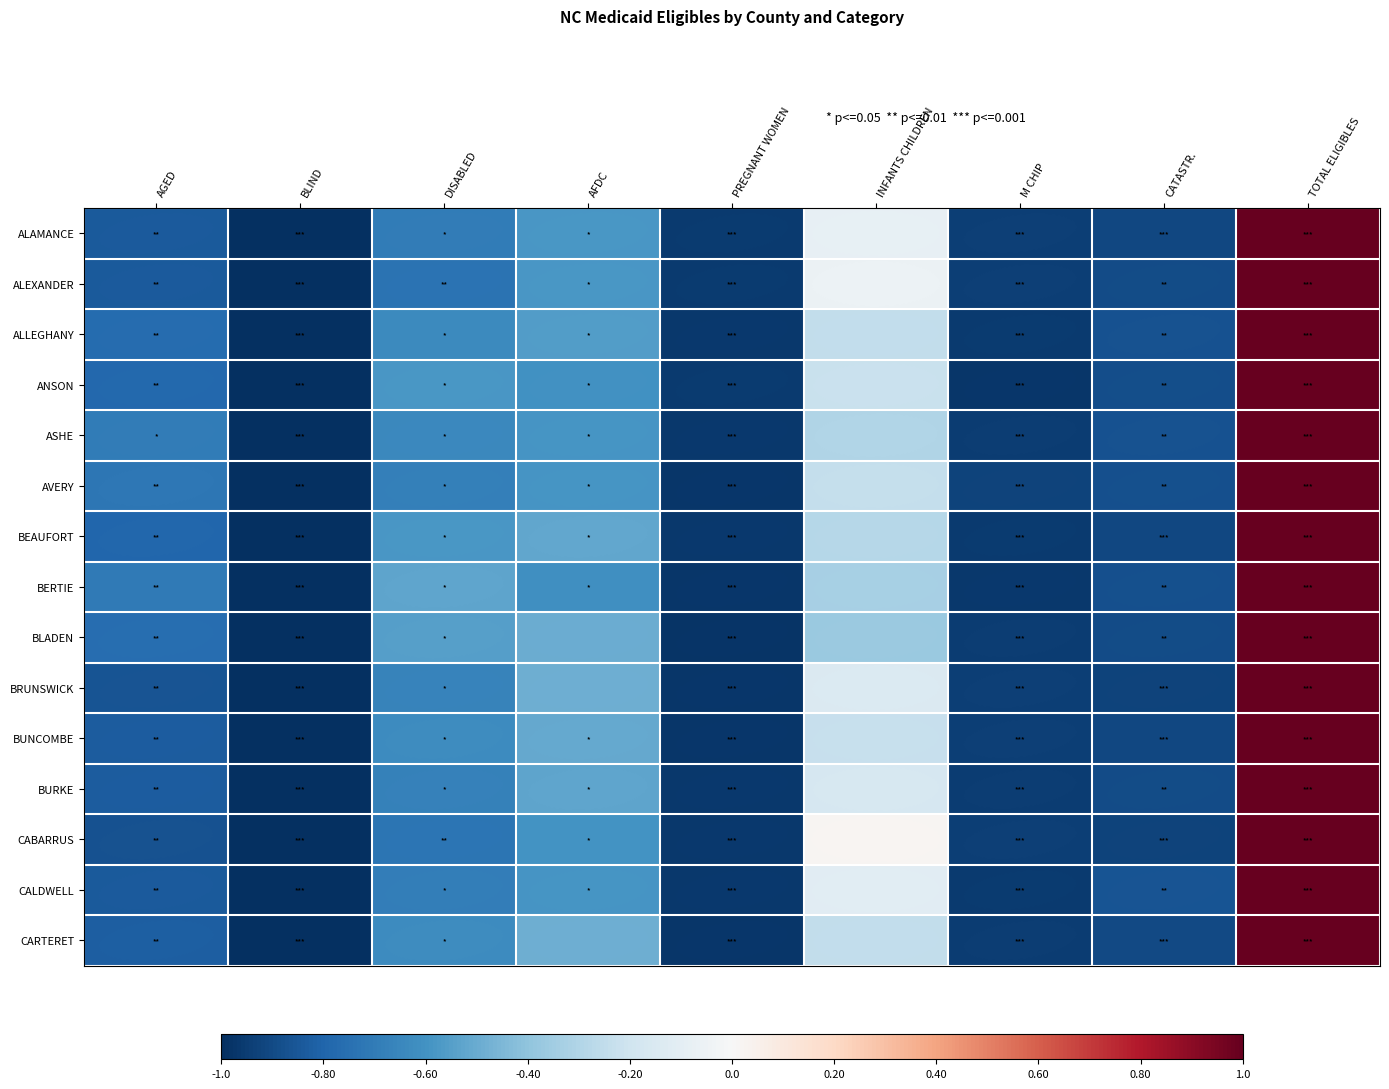

Reading left to right, list all the values displayed in this chart.

ALAMANCE: AGED=-0.8	BLIND=-1.0	DISABLED=-0.7	AFDC=-0.6	PREGNANT WOMEN=-1.0	INFANTS CHILDREN=-0.1	M CHIP=-0.9	CATASTR.=-0.9	TOTAL ELIGIBLES=1.0
ALEXANDER: AGED=-0.8	BLIND=-1.0	DISABLED=-0.7	AFDC=-0.6	PREGNANT WOMEN=-1.0	INFANTS CHILDREN=-0.1	M CHIP=-0.9	CATASTR.=-0.9	TOTAL ELIGIBLES=1.0
ALLEGHANY: AGED=-0.8	BLIND=-1.0	DISABLED=-0.6	AFDC=-0.6	PREGNANT WOMEN=-1.0	INFANTS CHILDREN=-0.2	M CHIP=-1.0	CATASTR.=-0.9	TOTAL ELIGIBLES=1.0
ANSON: AGED=-0.8	BLIND=-1.0	DISABLED=-0.6	AFDC=-0.6	PREGNANT WOMEN=-1.0	INFANTS CHILDREN=-0.2	M CHIP=-1.0	CATASTR.=-0.9	TOTAL ELIGIBLES=1.0
ASHE: AGED=-0.7	BLIND=-1.0	DISABLED=-0.6	AFDC=-0.6	PREGNANT WOMEN=-1.0	INFANTS CHILDREN=-0.3	M CHIP=-0.9	CATASTR.=-0.9	TOTAL ELIGIBLES=1.0
AVERY: AGED=-0.7	BLIND=-1.0	DISABLED=-0.7	AFDC=-0.6	PREGNANT WOMEN=-1.0	INFANTS CHILDREN=-0.2	M CHIP=-0.9	CATASTR.=-0.9	TOTAL ELIGIBLES=1.0
BEAUFORT: AGED=-0.8	BLIND=-1.0	DISABLED=-0.6	AFDC=-0.5	PREGNANT WOMEN=-1.0	INFANTS CHILDREN=-0.3	M CHIP=-1.0	CATASTR.=-0.9	TOTAL ELIGIBLES=1.0
BERTIE: AGED=-0.7	BLIND=-1.0	DISABLED=-0.5	AFDC=-0.6	PREGNANT WOMEN=-1.0	INFANTS CHILDREN=-0.3	M CHIP=-1.0	CATASTR.=-0.9	TOTAL ELIGIBLES=1.0
BLADEN: AGED=-0.8	BLIND=-1.0	DISABLED=-0.6	AFDC=-0.5	PREGNANT WOMEN=-1.0	INFANTS CHILDREN=-0.4	M CHIP=-1.0	CATASTR.=-0.9	TOTAL ELIGIBLES=1.0
BRUNSWICK: AGED=-0.9	BLIND=-1.0	DISABLED=-0.7	AFDC=-0.5	PREGNANT WOMEN=-1.0	INFANTS CHILDREN=-0.1	M CHIP=-0.9	CATASTR.=-0.9	TOTAL ELIGIBLES=1.0
BUNCOMBE: AGED=-0.8	BLIND=-1.0	DISABLED=-0.6	AFDC=-0.5	PREGNANT WOMEN=-1.0	INFANTS CHILDREN=-0.2	M CHIP=-0.9	CATASTR.=-0.9	TOTAL ELIGIBLES=1.0
BURKE: AGED=-0.8	BLIND=-1.0	DISABLED=-0.7	AFDC=-0.5	PREGNANT WOMEN=-1.0	INFANTS CHILDREN=-0.2	M CHIP=-1.0	CATASTR.=-0.9	TOTAL ELIGIBLES=1.0
CABARRUS: AGED=-0.9	BLIND=-1.0	DISABLED=-0.7	AFDC=-0.6	PREGNANT WOMEN=-1.0	INFANTS CHILDREN=0.0	M CHIP=-0.9	CATASTR.=-0.9	TOTAL ELIGIBLES=1.0
CALDWELL: AGED=-0.8	BLIND=-1.0	DISABLED=-0.7	AFDC=-0.6	PREGNANT WOMEN=-1.0	INFANTS CHILDREN=-0.1	M CHIP=-1.0	CATASTR.=-0.9	TOTAL ELIGIBLES=1.0
CARTERET: AGED=-0.8	BLIND=-1.0	DISABLED=-0.6	AFDC=-0.5	PREGNANT WOMEN=-1.0	INFANTS CHILDREN=-0.2	M CHIP=-0.9	CATASTR.=-0.9	TOTAL ELIGIBLES=1.0